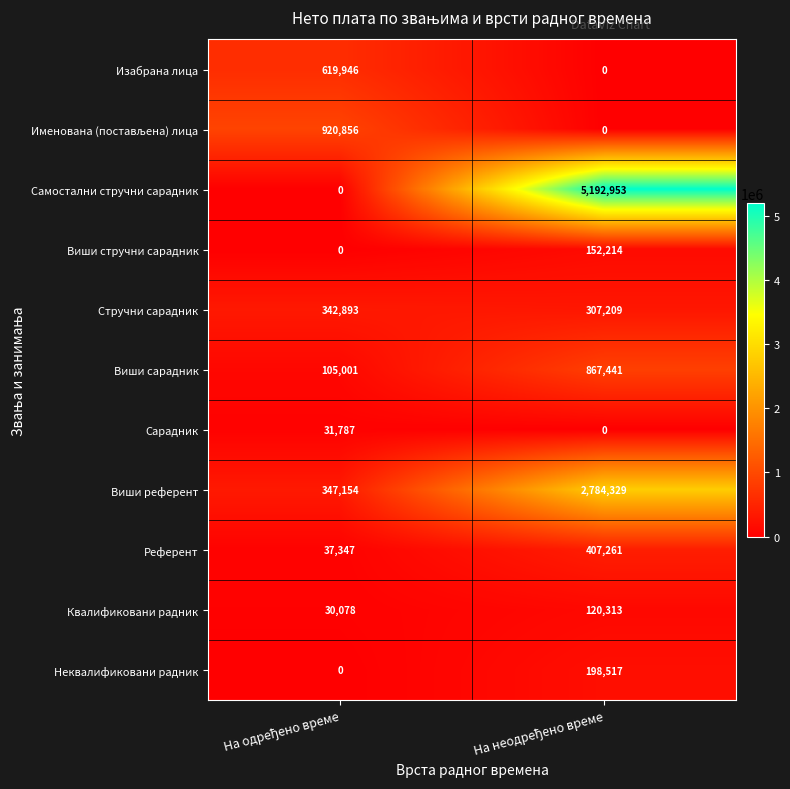

Which series has the widest spread of values?

Самостални стручни сарадник